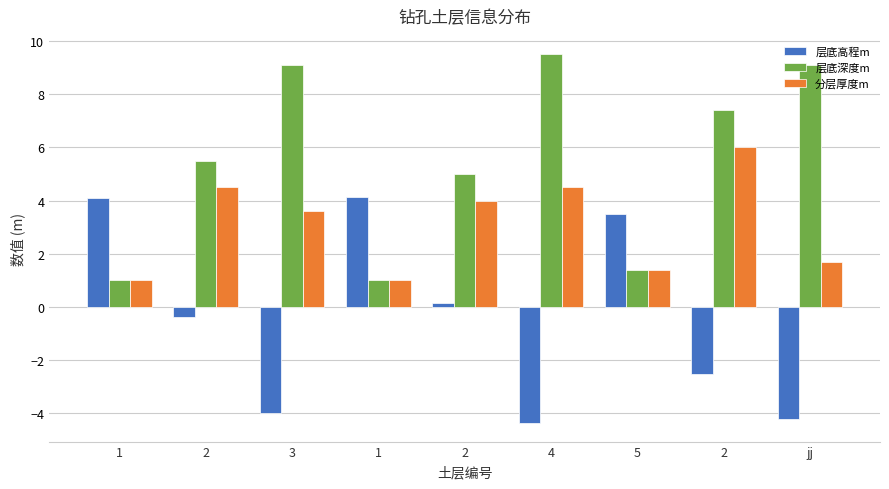

How many data points does each series have?

9